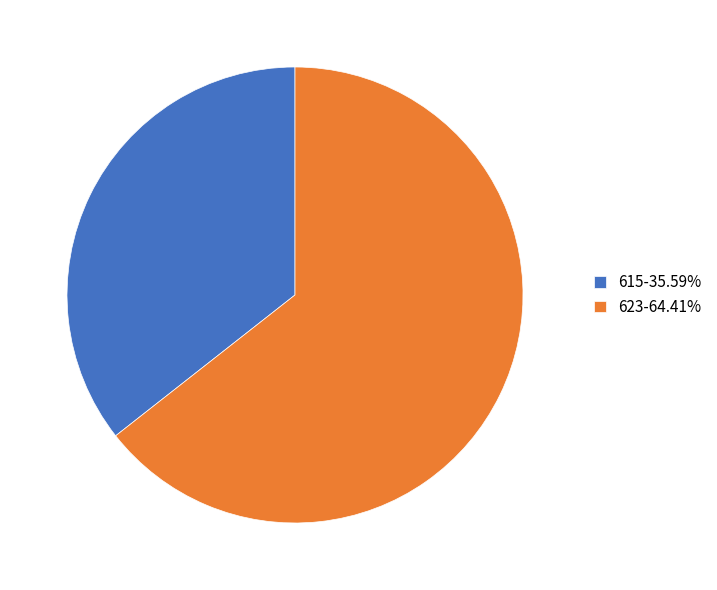

What is the ratio of the value at 615-35.59% to the value at 623-64.41%?

0.6